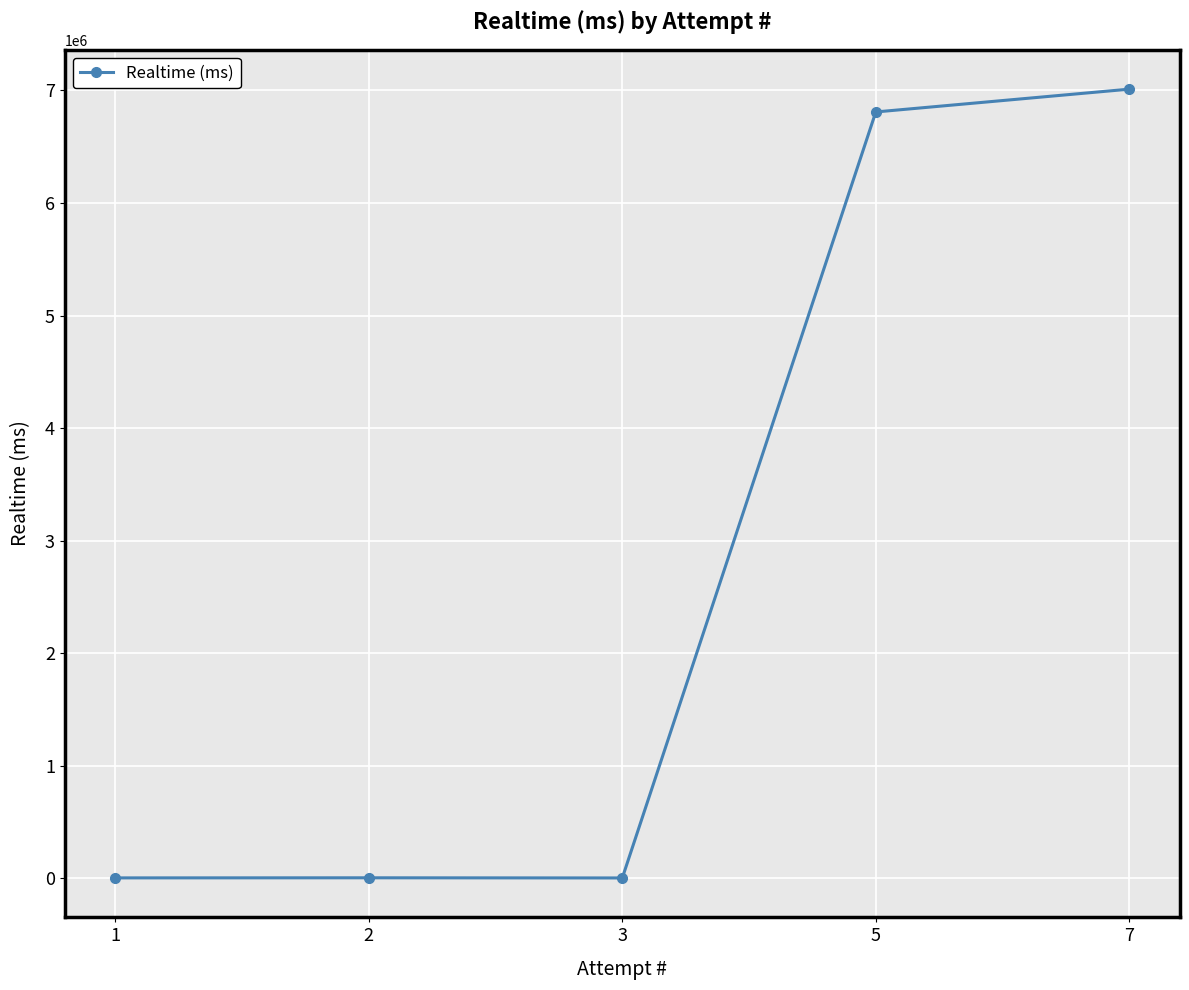

How many lines are shown in the chart?

1